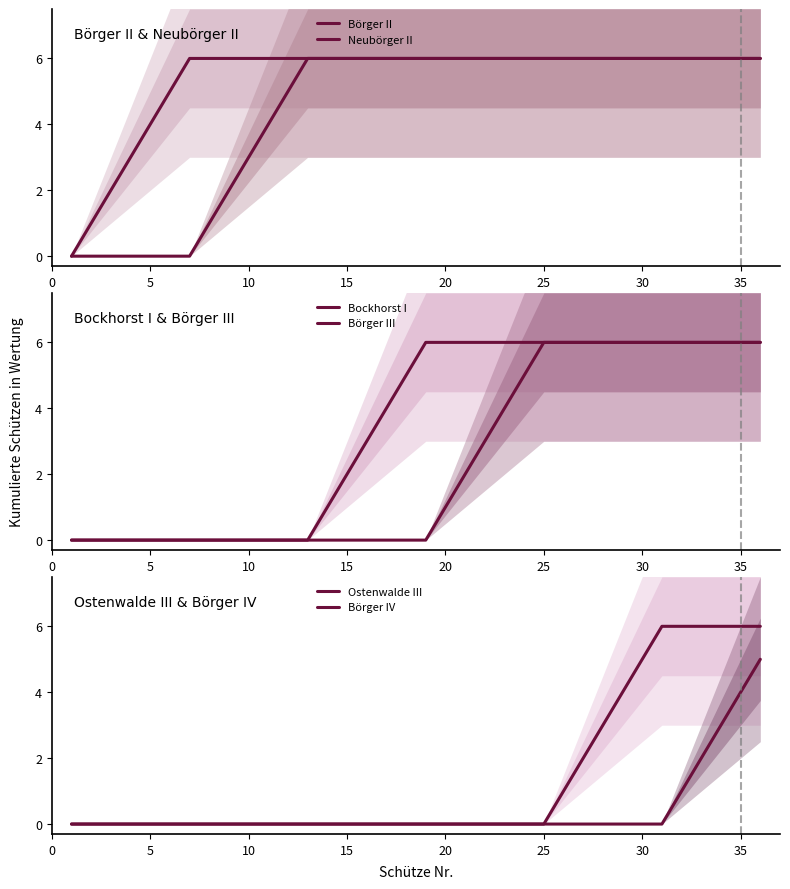

True or false: Börger IV and Bockhorst I cross at least once.

False